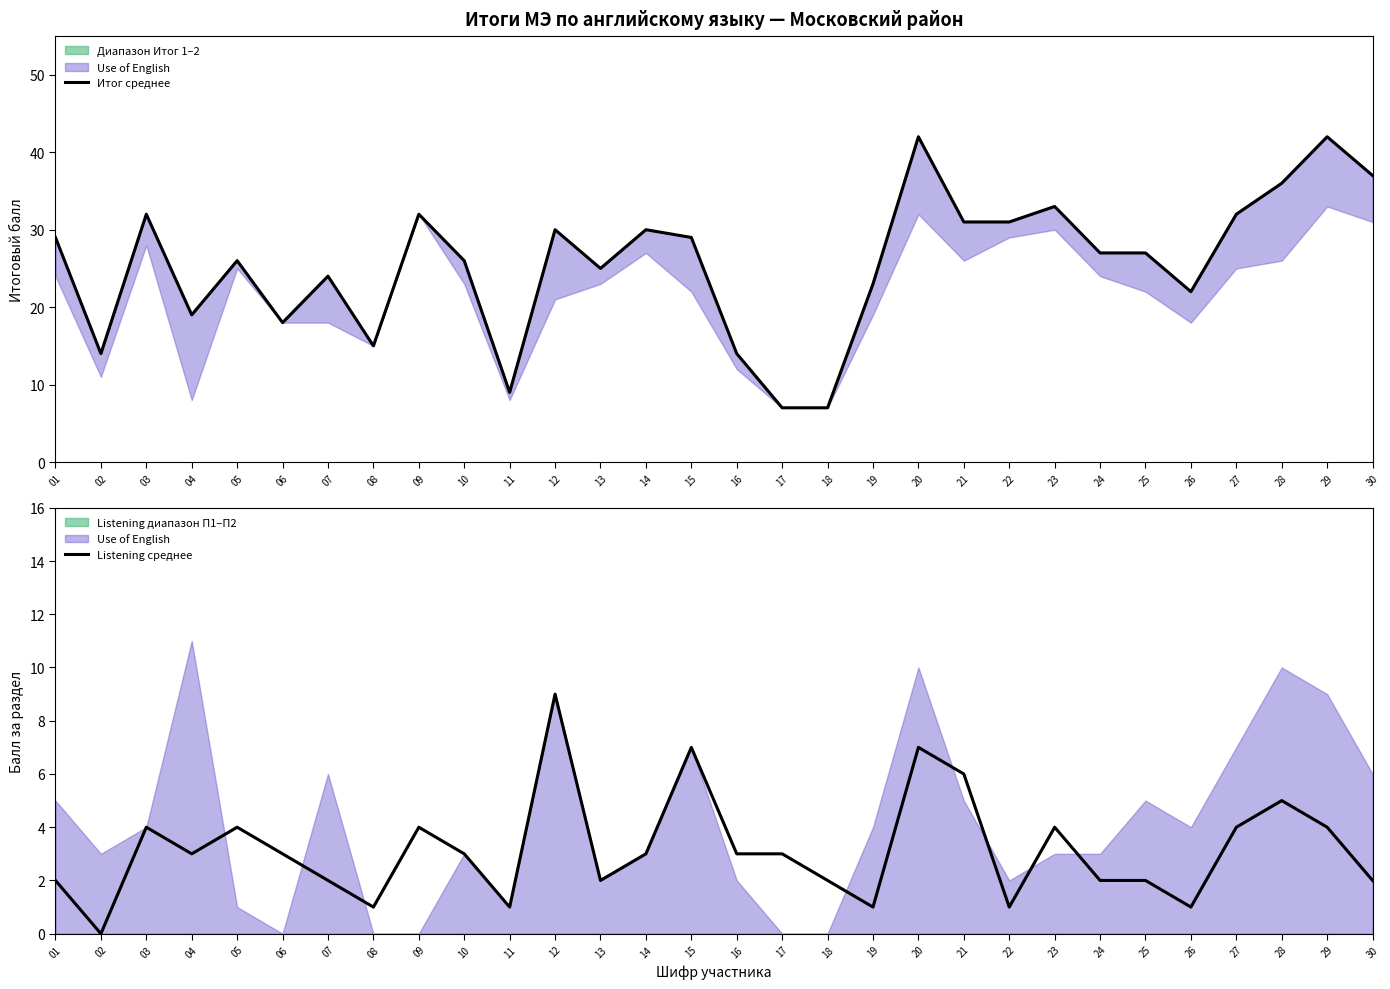

Reading right to left, extract all data points from this chart.

Итог среднее: 30=37	29=42	28=36	27=32	26=22	25=27	24=27	23=33	22=31	21=31	20=42	19=23	18=7	17=7	16=14	15=29	14=30	13=25	12=30	11=9	10=26	09=32	08=15	07=24	06=18	05=26	04=19	03=32	02=14	01=29
Listening среднее: 30=2	29=4	28=5	27=4	26=1	25=2	24=2	23=4	22=1	21=6	20=7	19=1	18=2	17=3	16=3	15=7	14=3	13=2	12=9	11=1	10=3	09=4	08=1	07=2	06=3	05=4	04=3	03=4	02=0	01=2